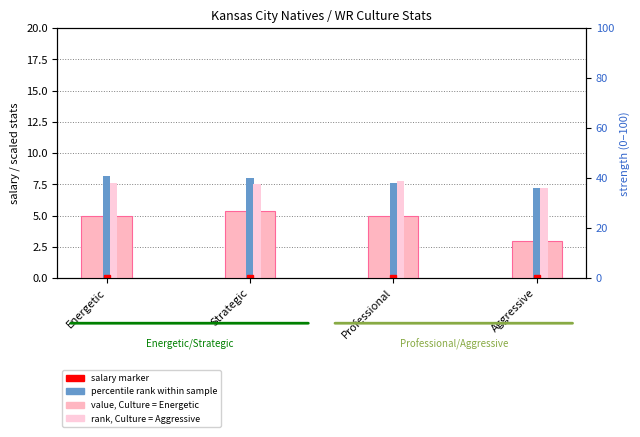

Reading right to left, list all the values displayed in this chart.

salary: Aggressive=3.0	Professional=5.0	Strategic=5.3	Energetic=5.0
stamina (scaled): Aggressive=7.2	Professional=7.7	Strategic=8.1	Energetic=8.2
agility (scaled): Aggressive=7.2	Professional=7.8	Strategic=7.5	Energetic=7.6